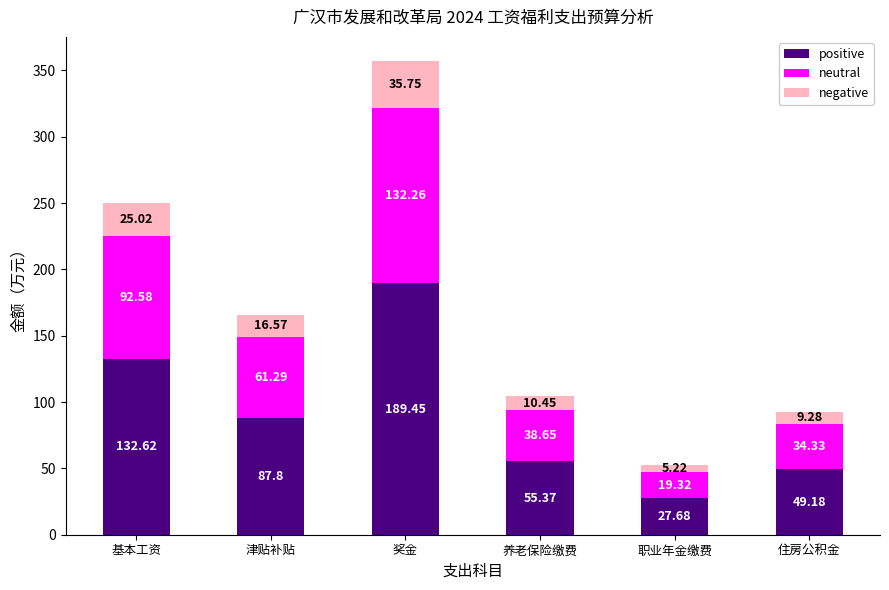

Where is positive nearest to the value 108?

津贴补贴